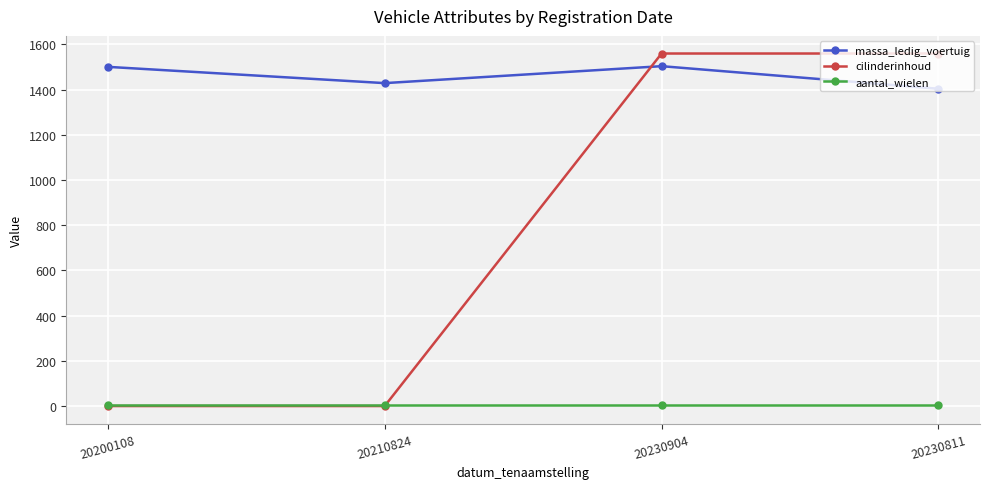

What is the label of the 1st point from the right?

20230811